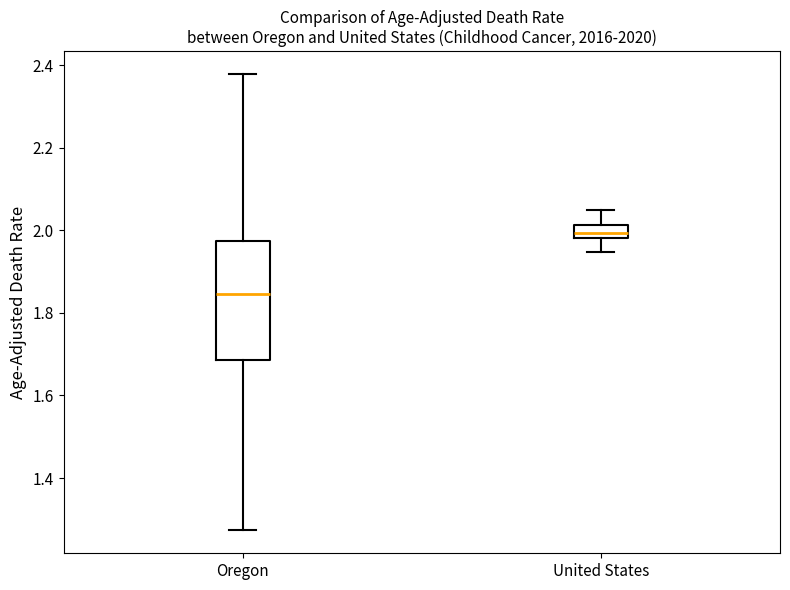

Which box's median line is the lowest?

Oregon